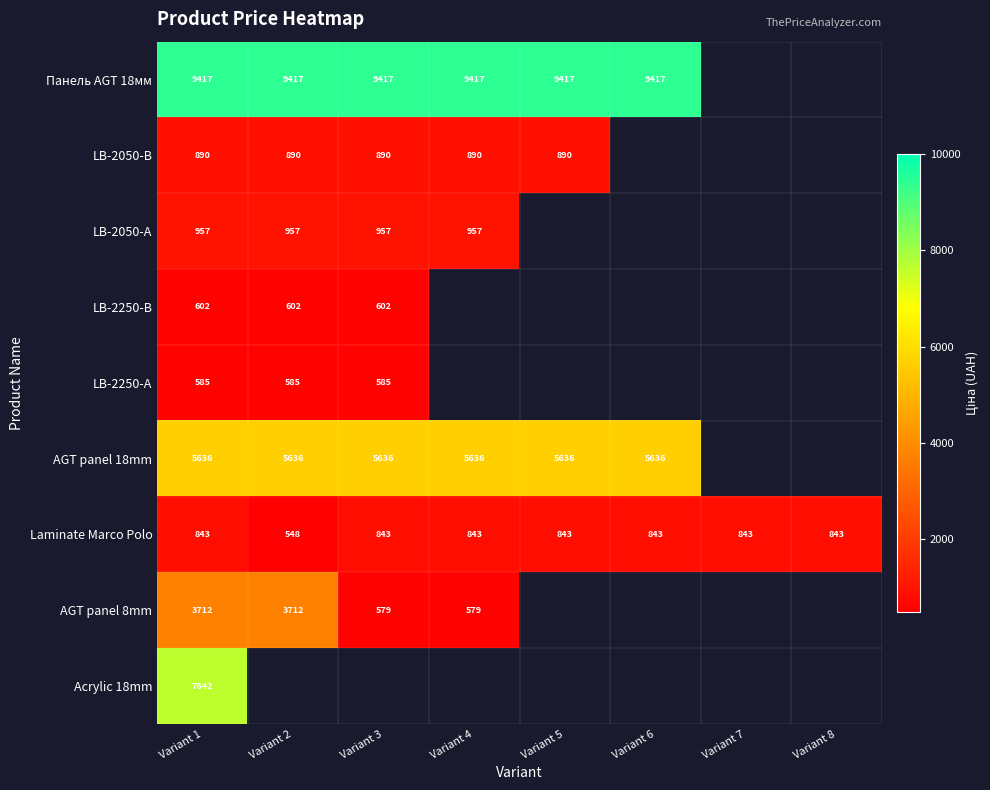

How many data points in Laminate Marco Polo are less than 843?

1